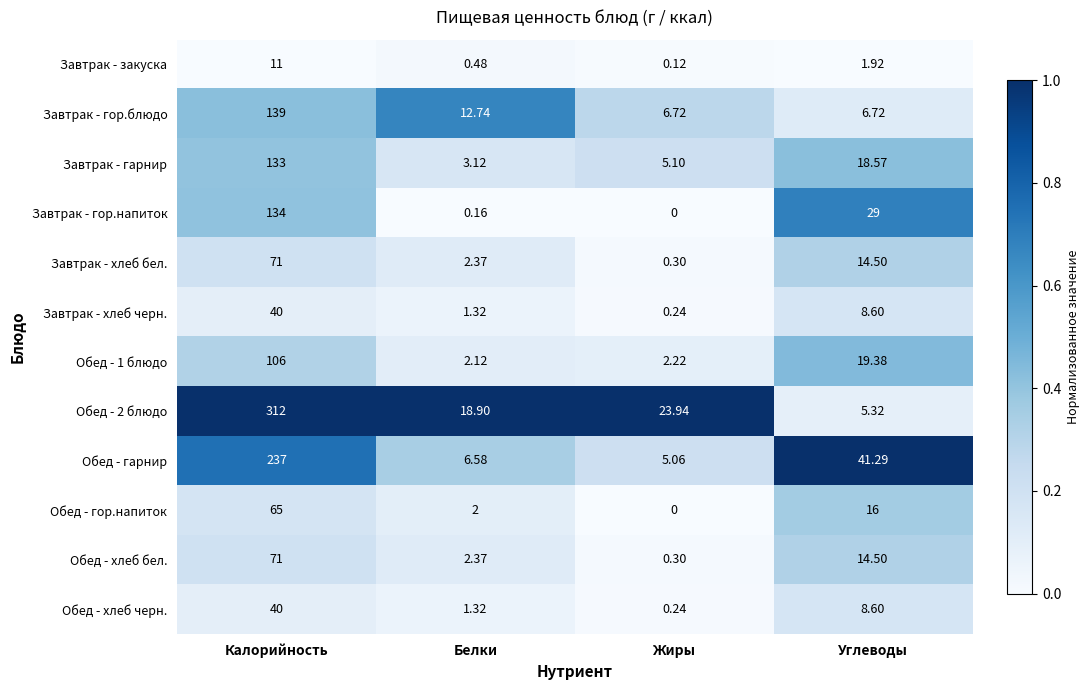

What is the spread (max minus min) of values at Белки?

18.7